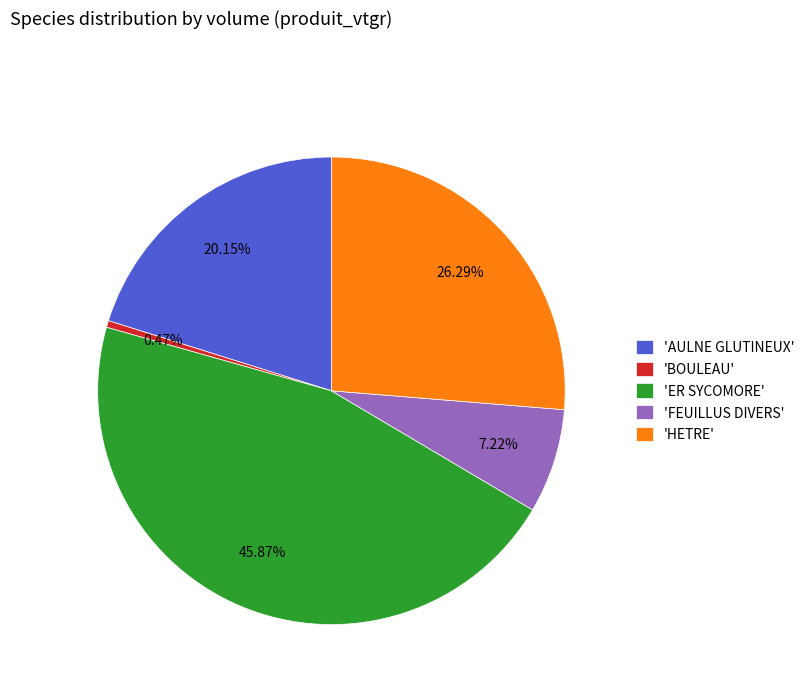

Do 'BOULEAU' and 'ER SYCOMORE' together represent more than half of the pie?

No